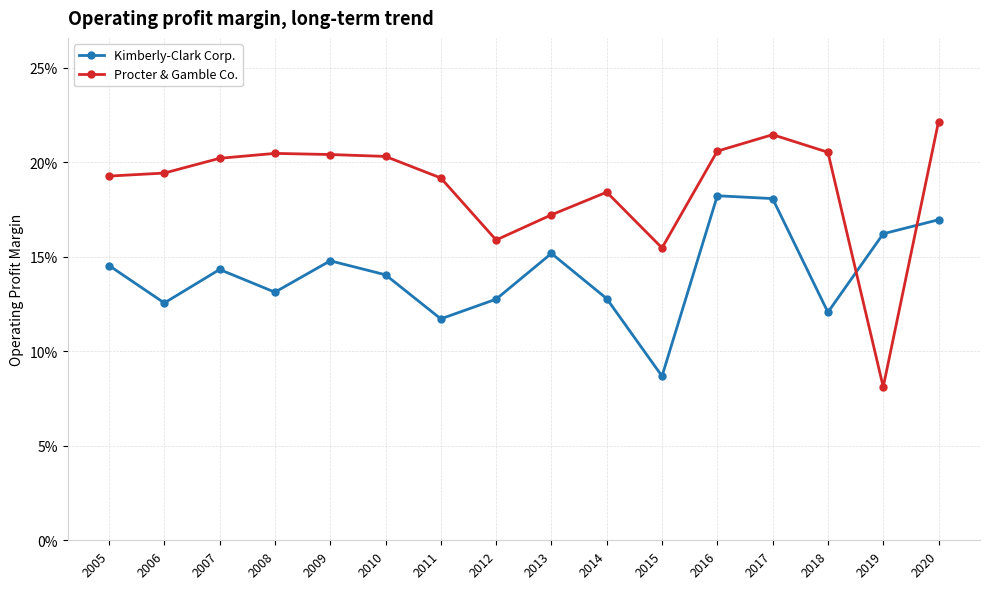

What is the total value across all series at 2006?

0.3